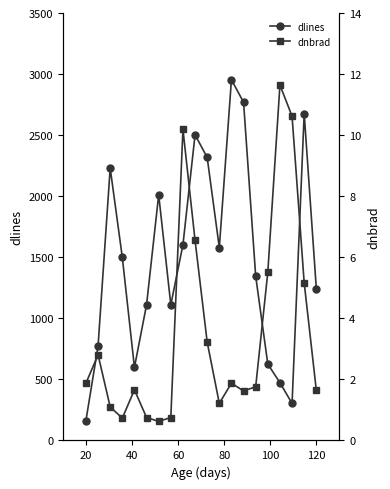

True or false: dlines has more than 1 interior local peaks.

True